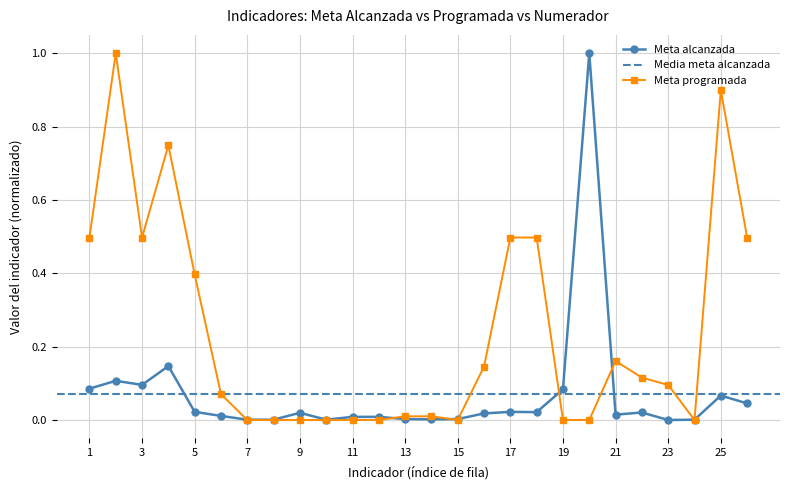

Between 18 and 23, which series saw the biggest shift?

Meta programada